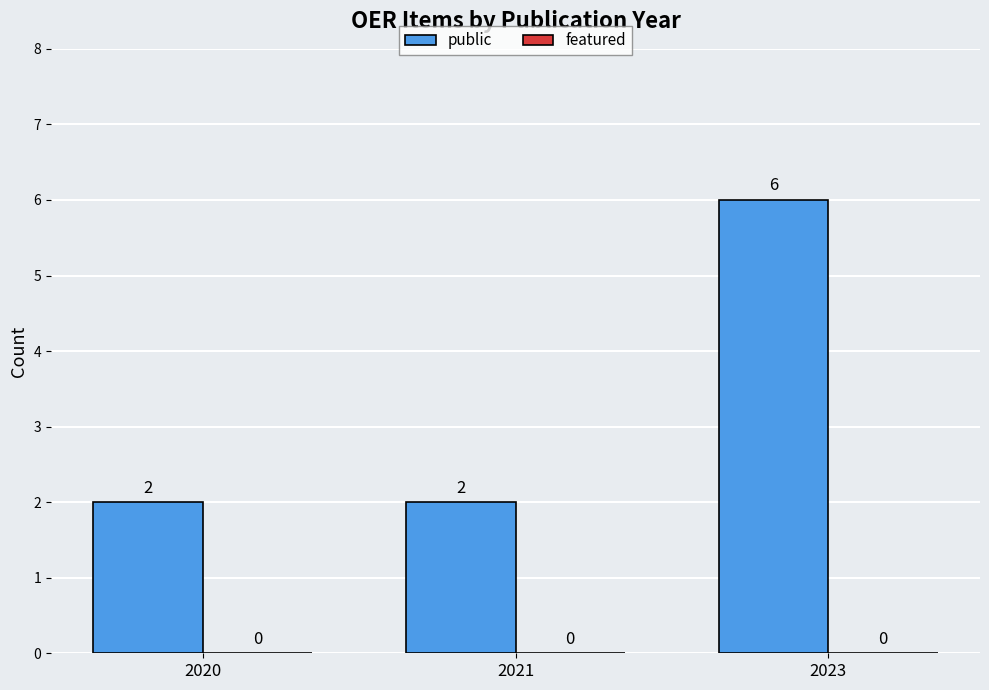

True or false: the data shows 3 at 2021.

False